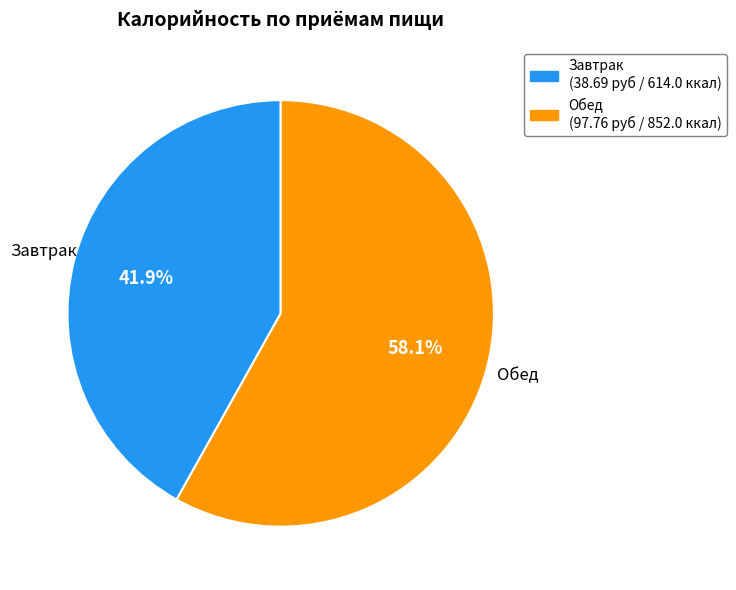

Rank the categories by value from lowest to highest.

Завтрак, Обед